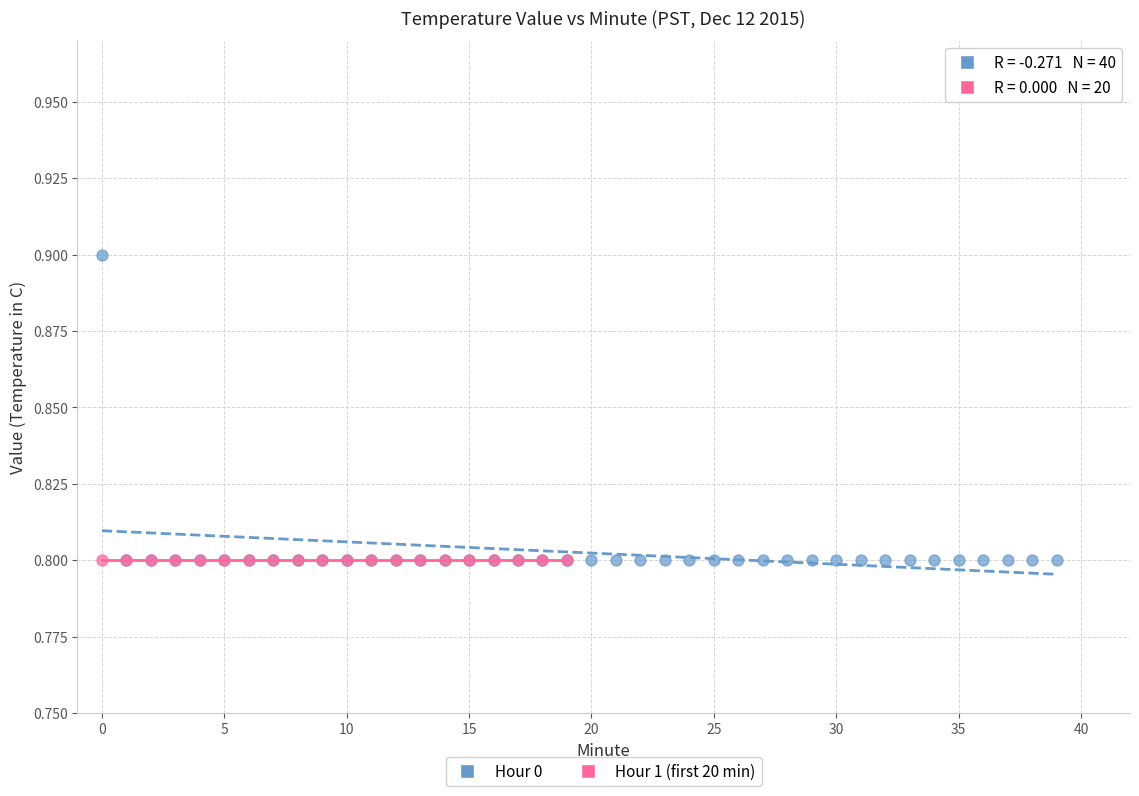

Which series reaches the maximum Y coordinate?

Hour 0